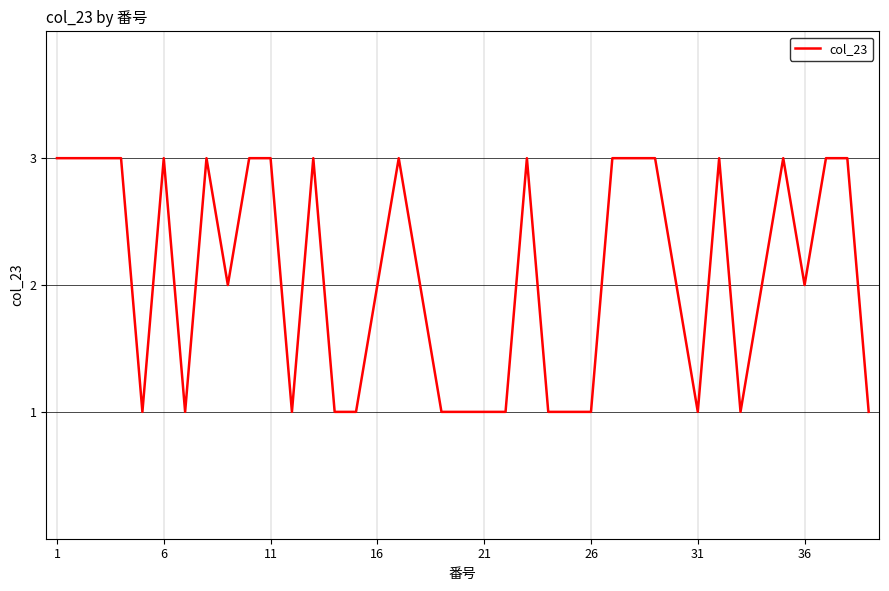

Which category has the highest value across all series?

1